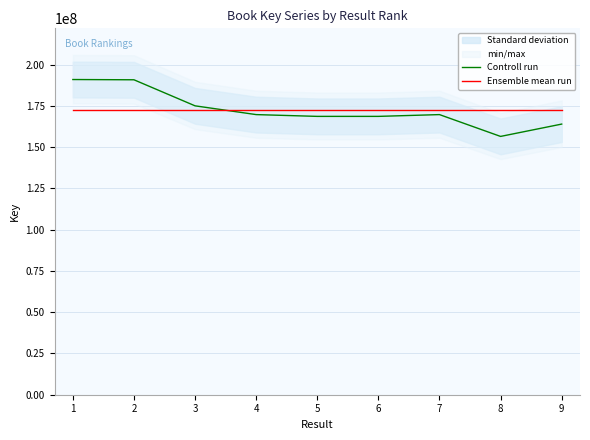

Is it true that Controll run equals 168614121.0 at 5?

True